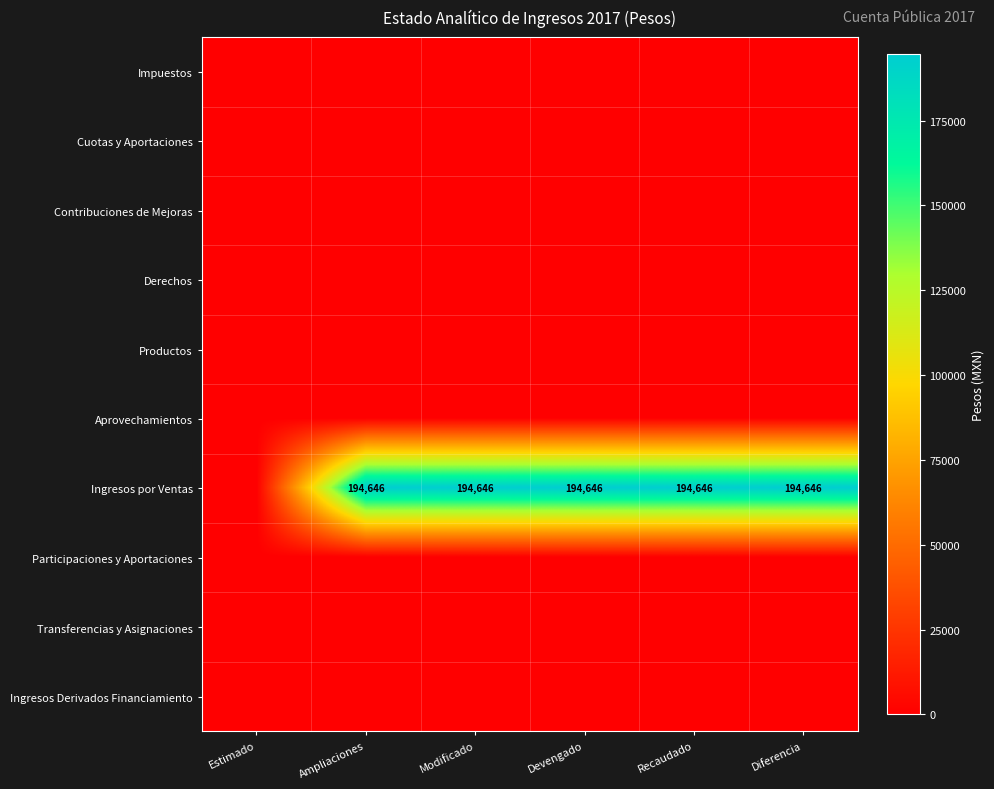

What is the maximum value shown in the chart?

194645.8